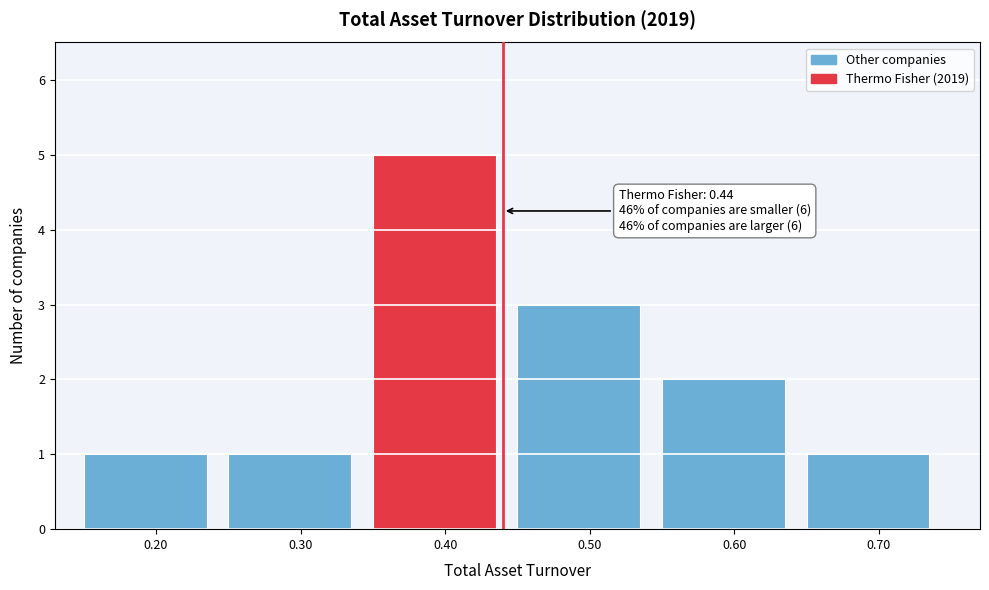

Which range on the x-axis has the tallest bar?

0.35 to 0.45